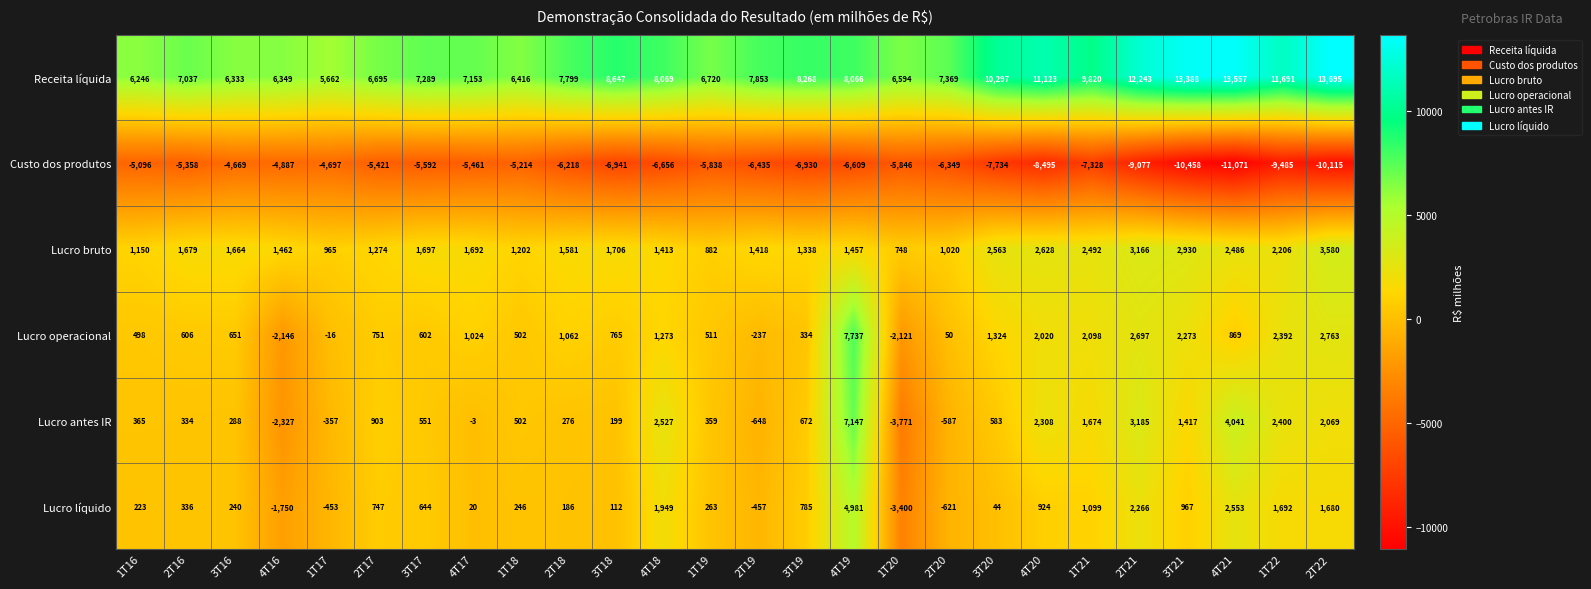

What is the average value of the Lucro líquido series?

588